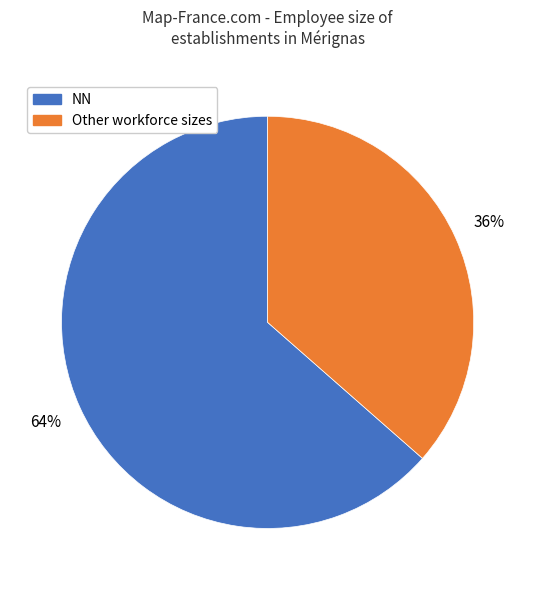

How many slices are in this pie chart?

2